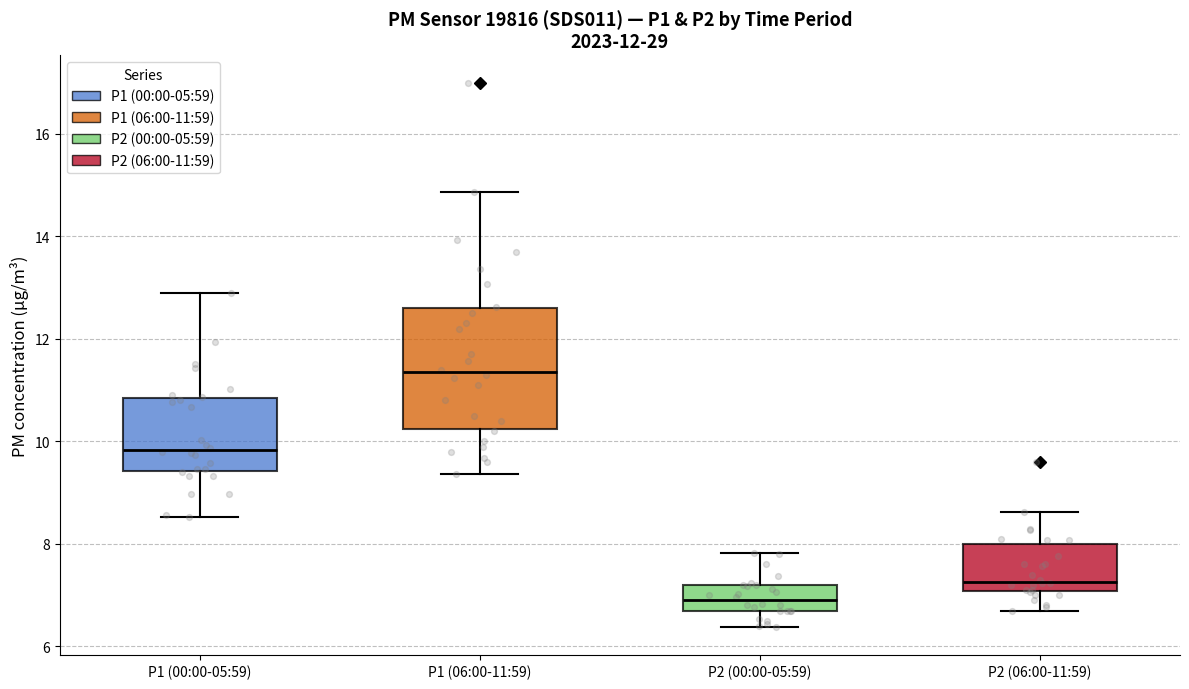

Reading left to right, transcribe this box plot: for each box, give where its median line is, the range the box spans, and where its two whiskers end, as read against the y-axis. The values are not printed on the chart, so give them approximately, as read against the axis.

P1 (00:00-05:59): median 9.8, box 9.4 to 10.8, whiskers 8.6 to 13.0
P1 (06:00-11:59): median 11.4, box 10.2 to 12.6, whiskers 9.4 to 14.8
P2 (00:00-05:59): median 7.0, box 6.8 to 7.2, whiskers 6.4 to 7.8
P2 (06:00-11:59): median 7.2, box 7.0 to 8.0, whiskers 6.8 to 8.6